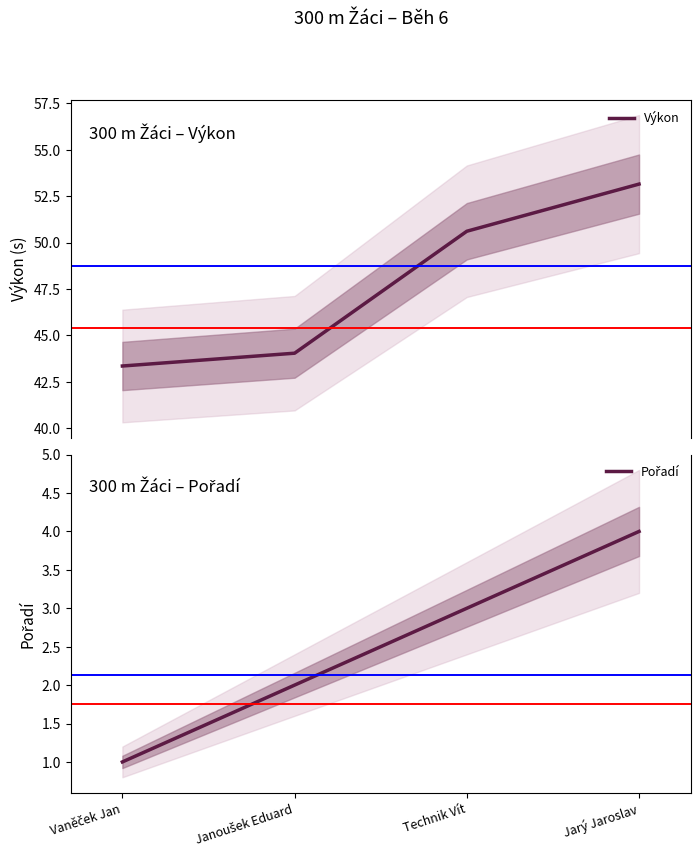

True or false: Pořadí and Výkon intersect in this chart.

False